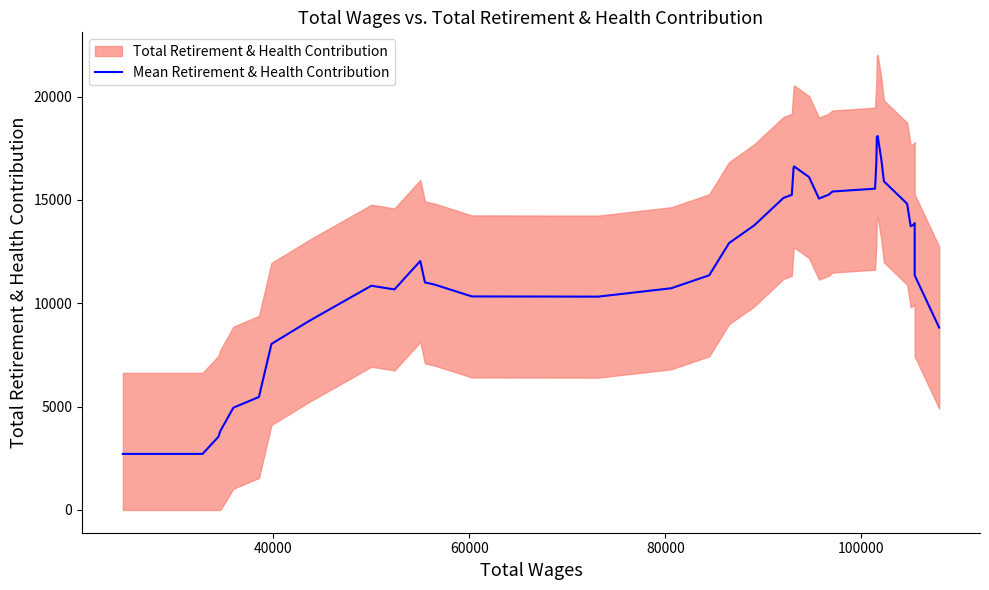

The value at 17 is 22045.8. True or false?

False